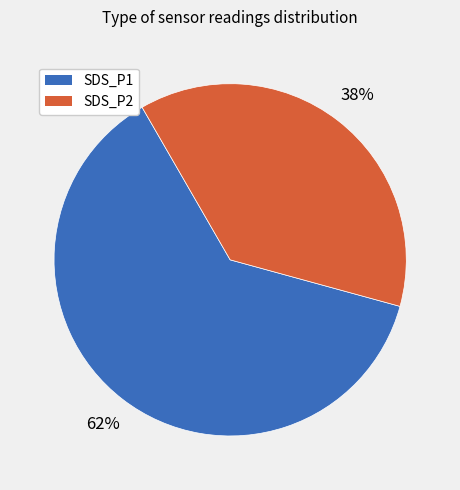

How many segments does this pie chart have?

2